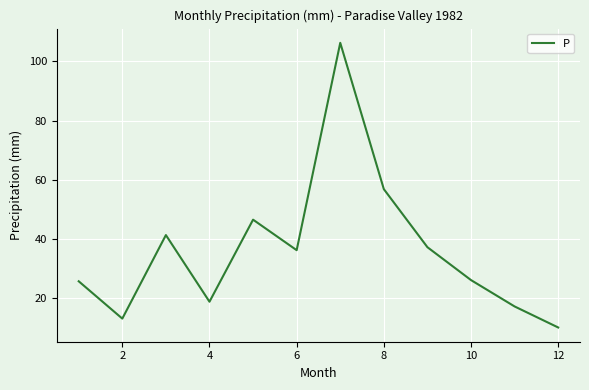

What is the maximum value shown in the chart?

106.3